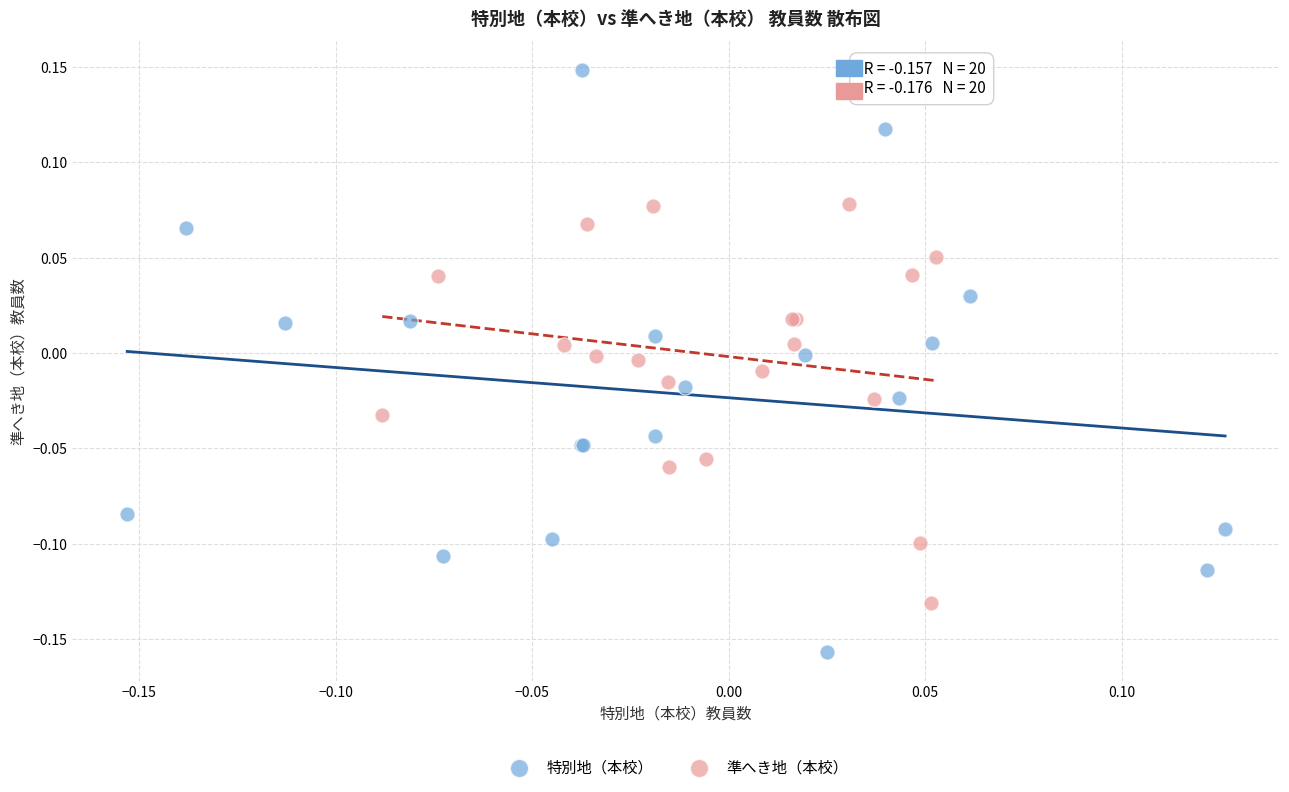

What are all the series names shown in the legend?

特別地（本校）, 準へき地（本校）